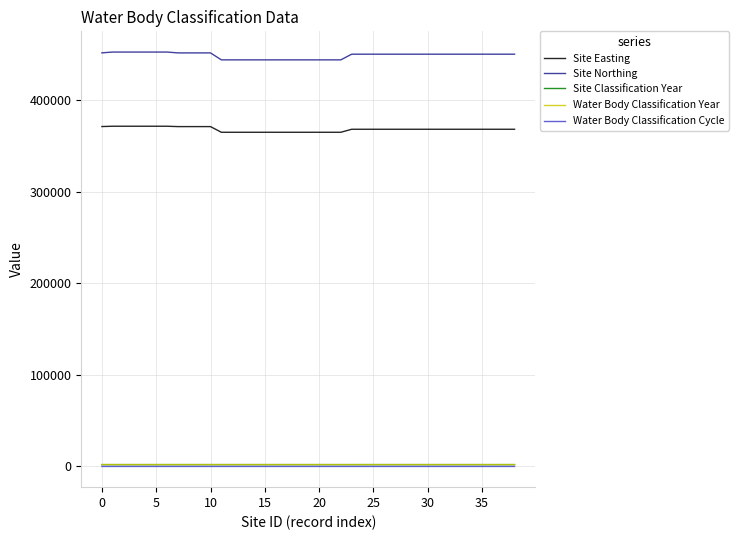

Does the chart have visible grid lines?

Yes